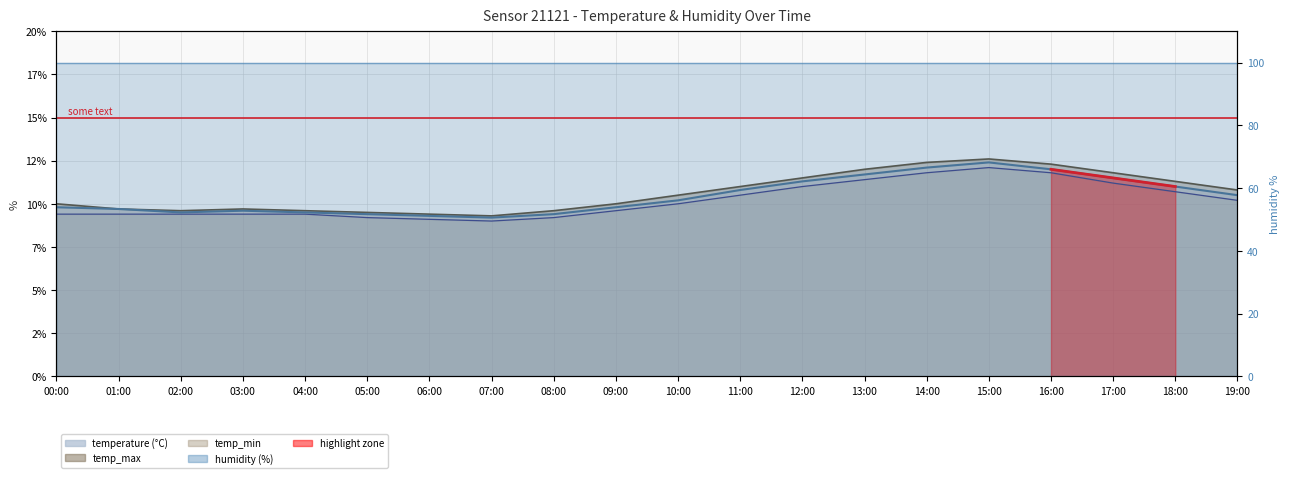

What is the difference between the second highest and minimum values in the temp_max series?

3.1